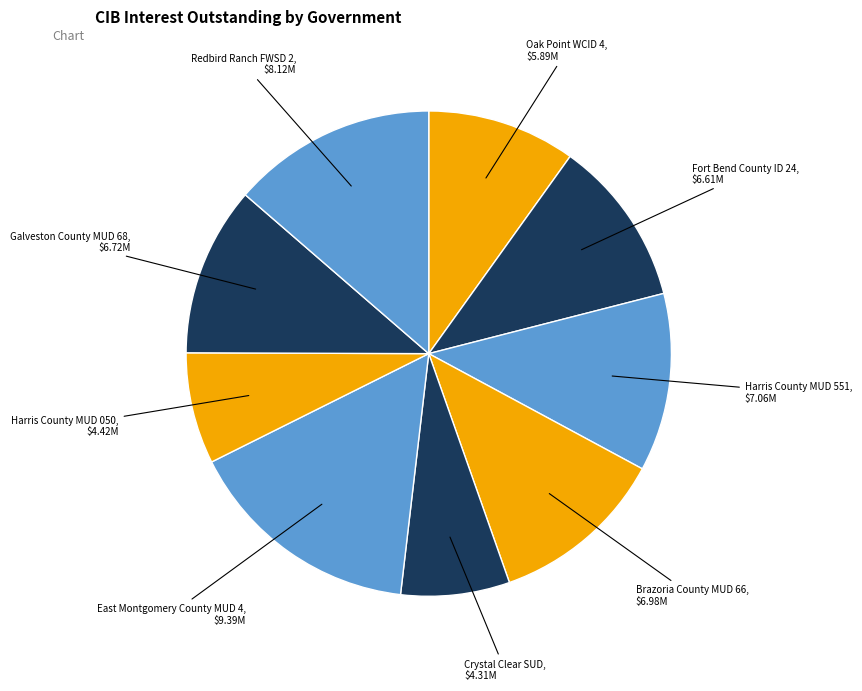

Is there any slice that represents more than half of the pie?

No